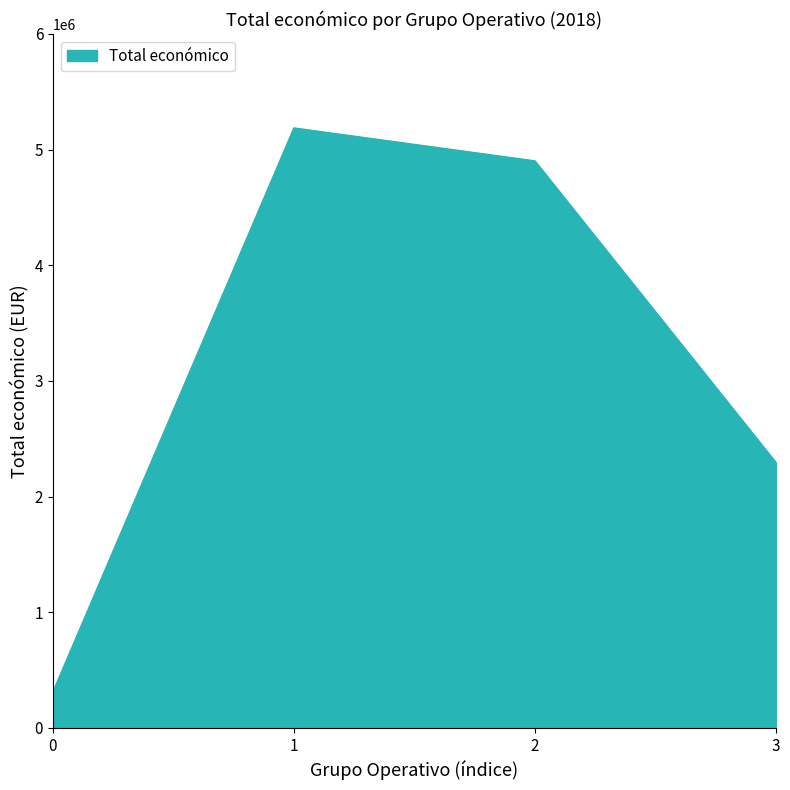

What is the greatest value displayed?

5187255.0